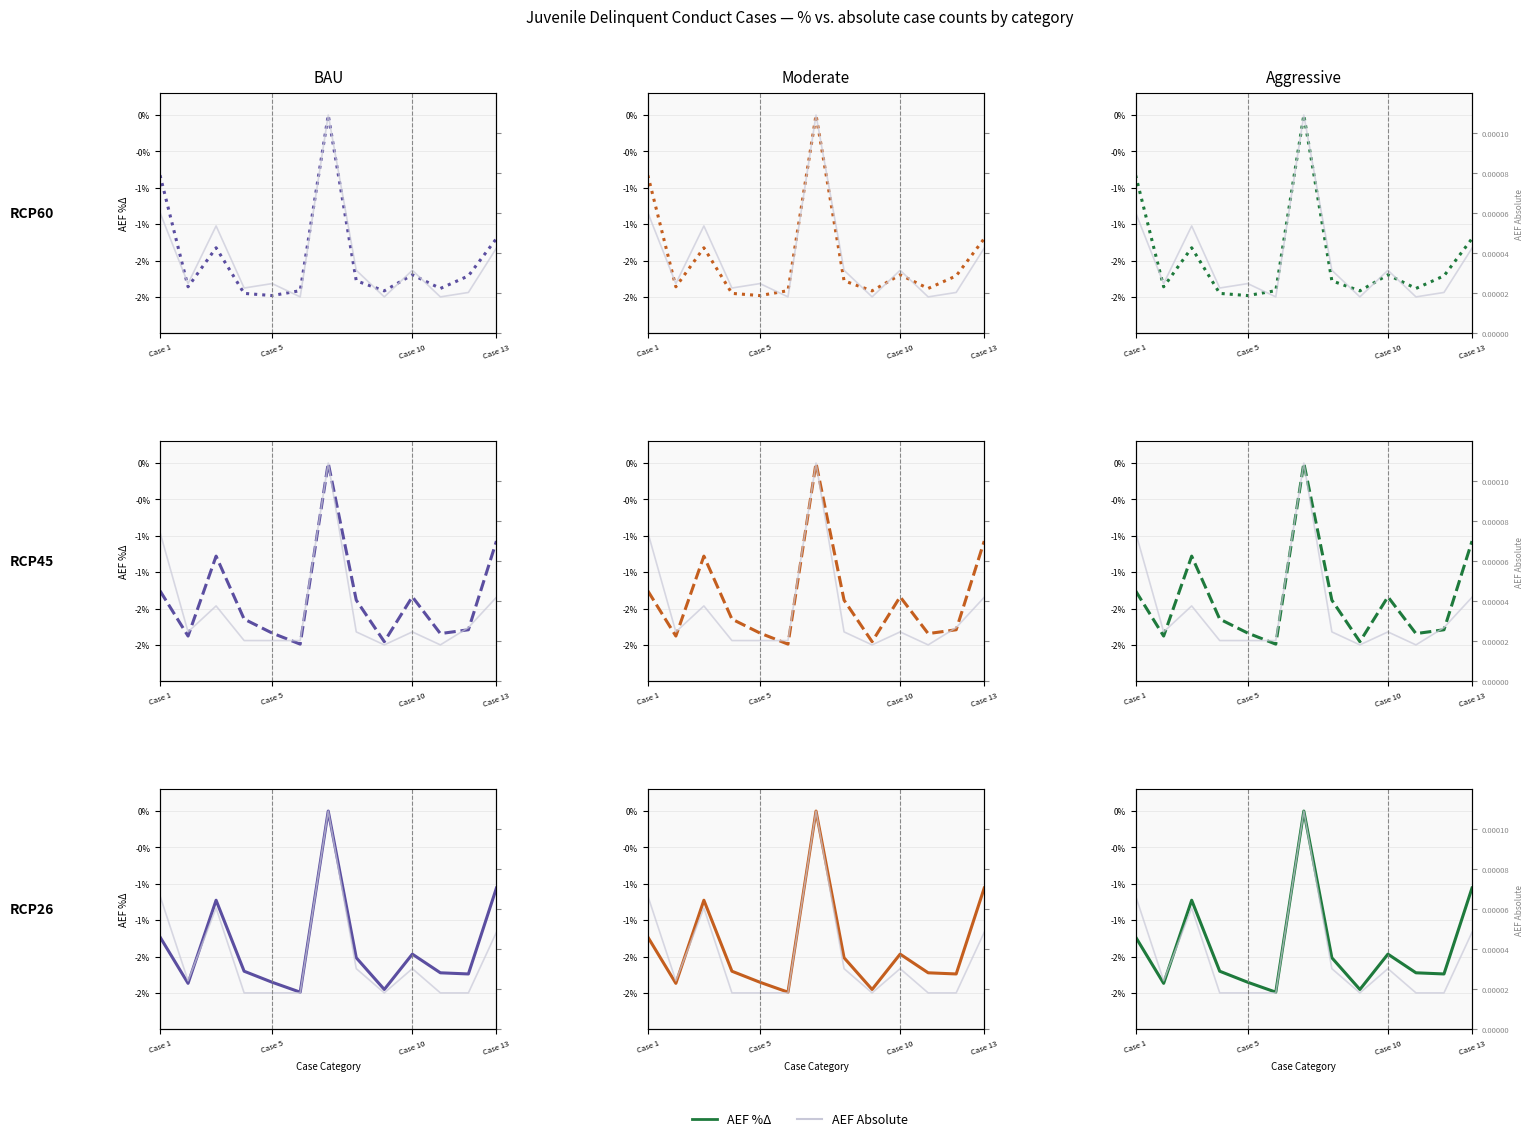

Where do BAU % Δ and Moderate Absolute first cross each other?

Case 5 and Case 10